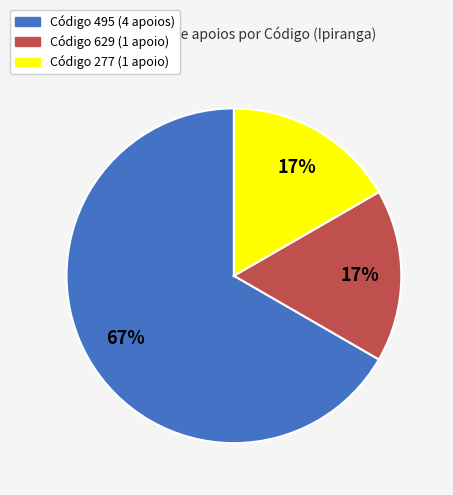

Is there a majority slice in this chart?

Yes